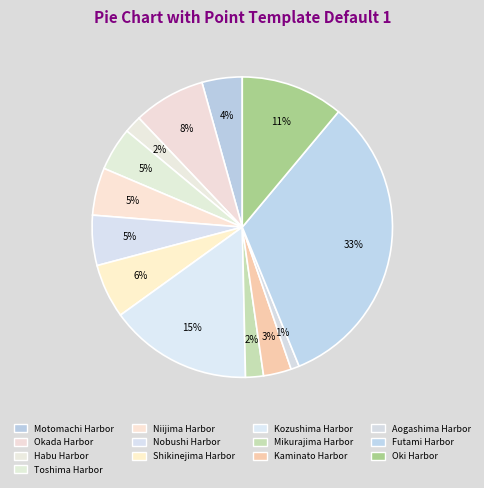

What percentage is the Shikinejima Harbor slice, to the nearest percent?

6%